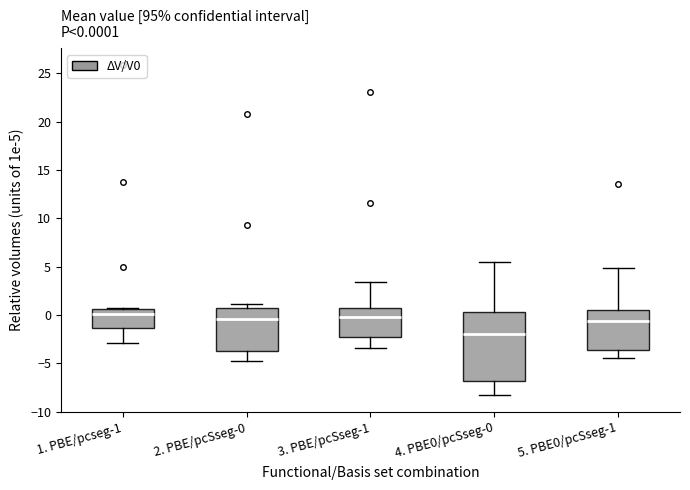

Which box's median line is the lowest?

4. PBE0/pcSseg-0